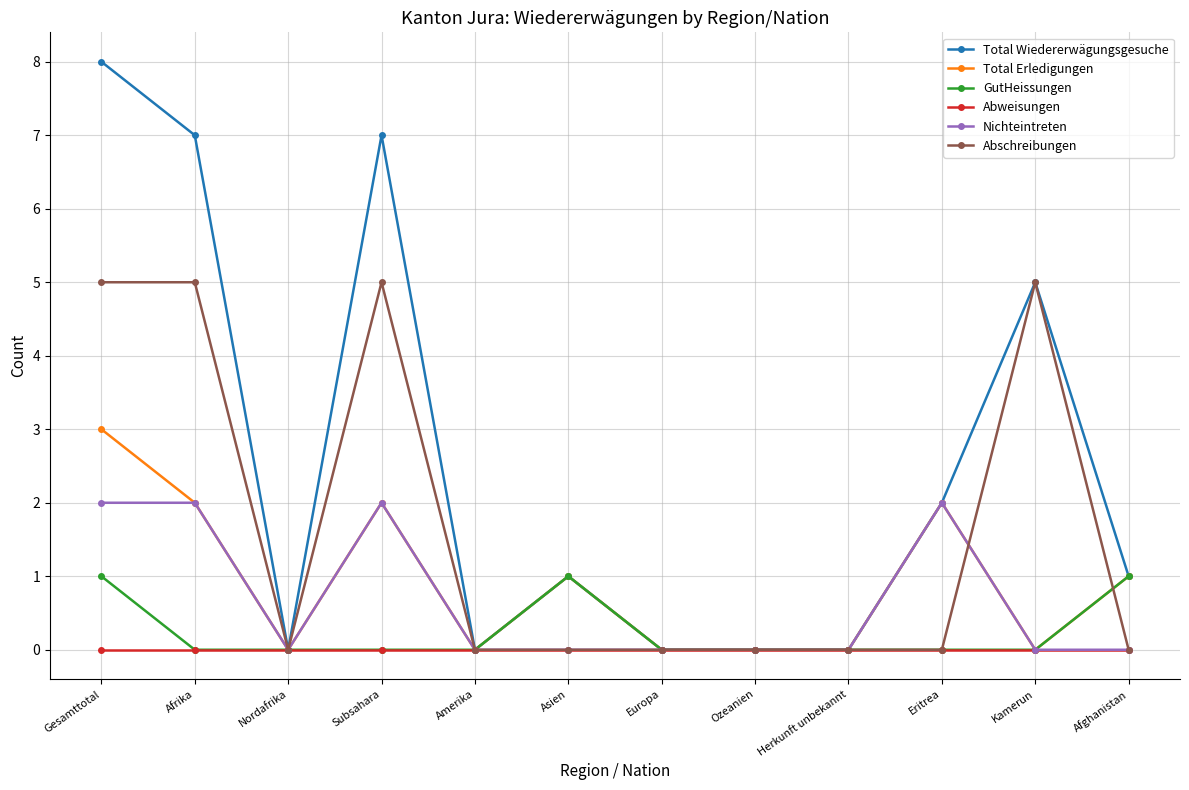

Where is the first local minimum for Abschreibungen?

Nordafrika